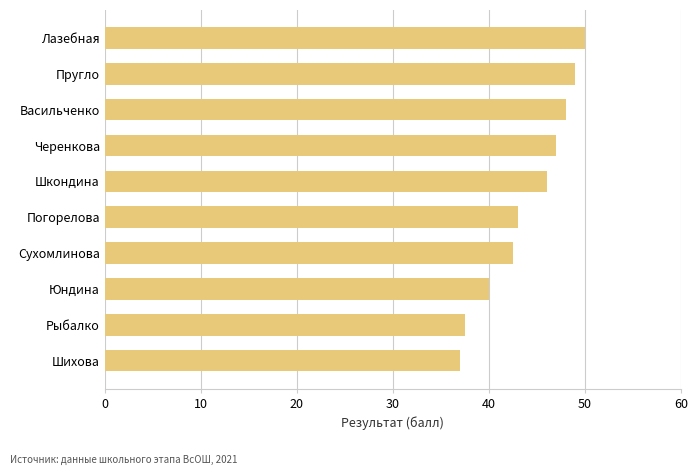

What is the smallest value displayed?

37.0